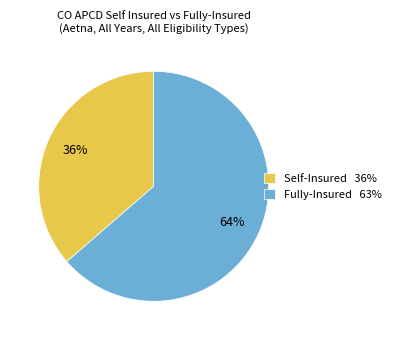

To the nearest percent, what is the combined percentage of Fully-Insured and Self-Insured?

100%